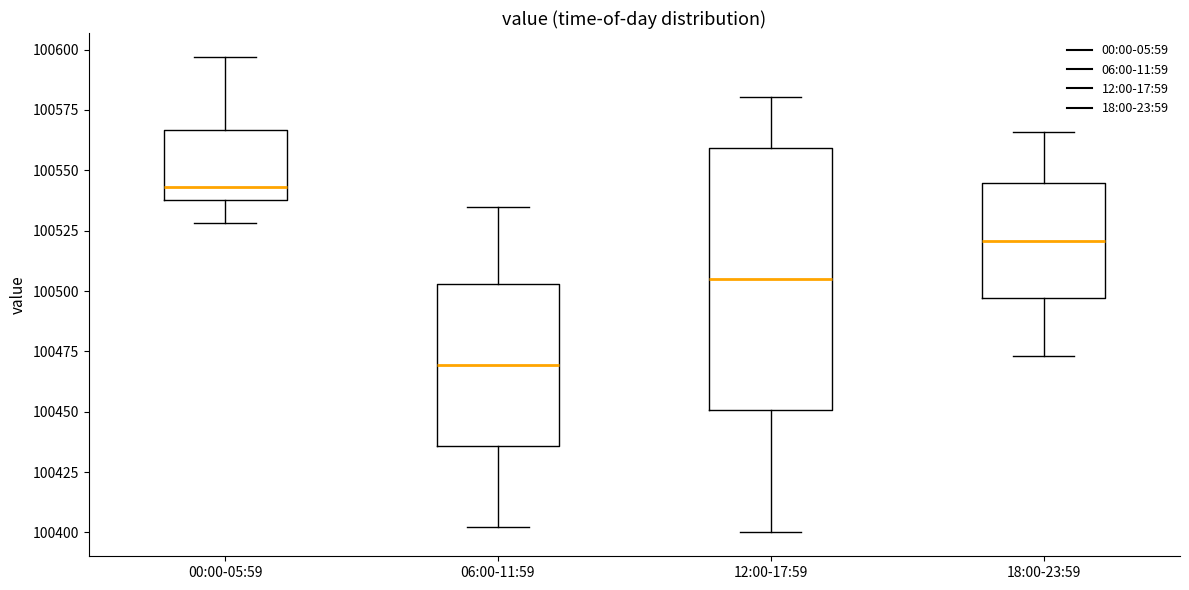

Which box has the highest median line?

00:00-05:59